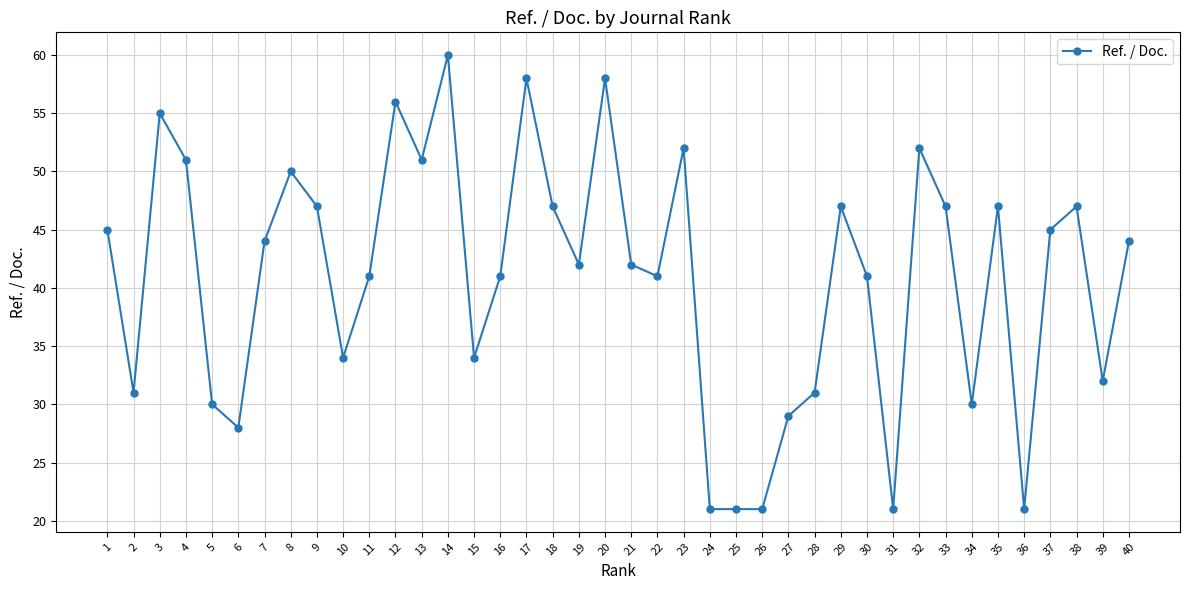

What is the maximum value shown in the chart?

60